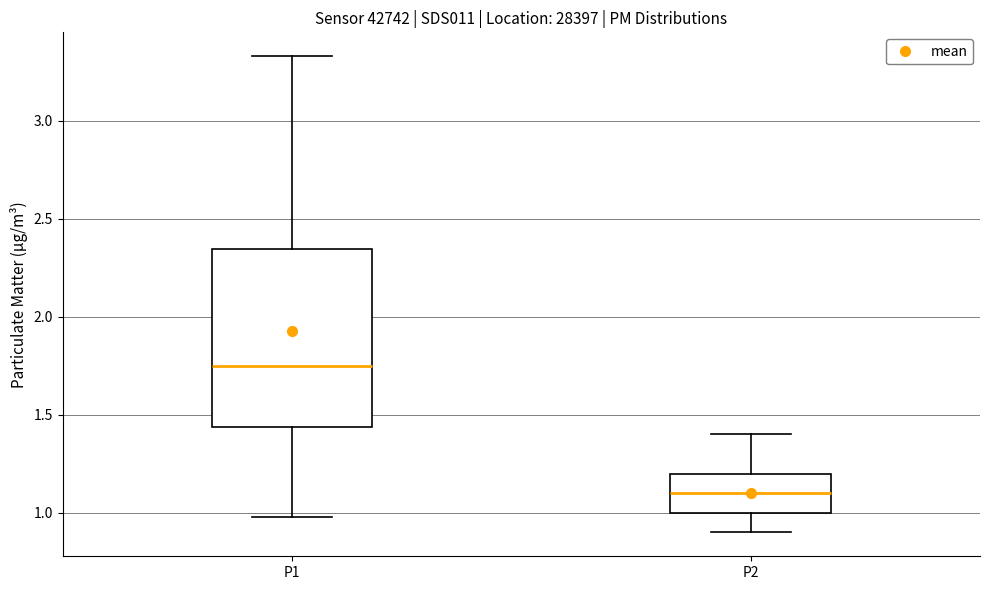

Comparing the boxes themselves (not the whiskers), which one is the tallest?

P1